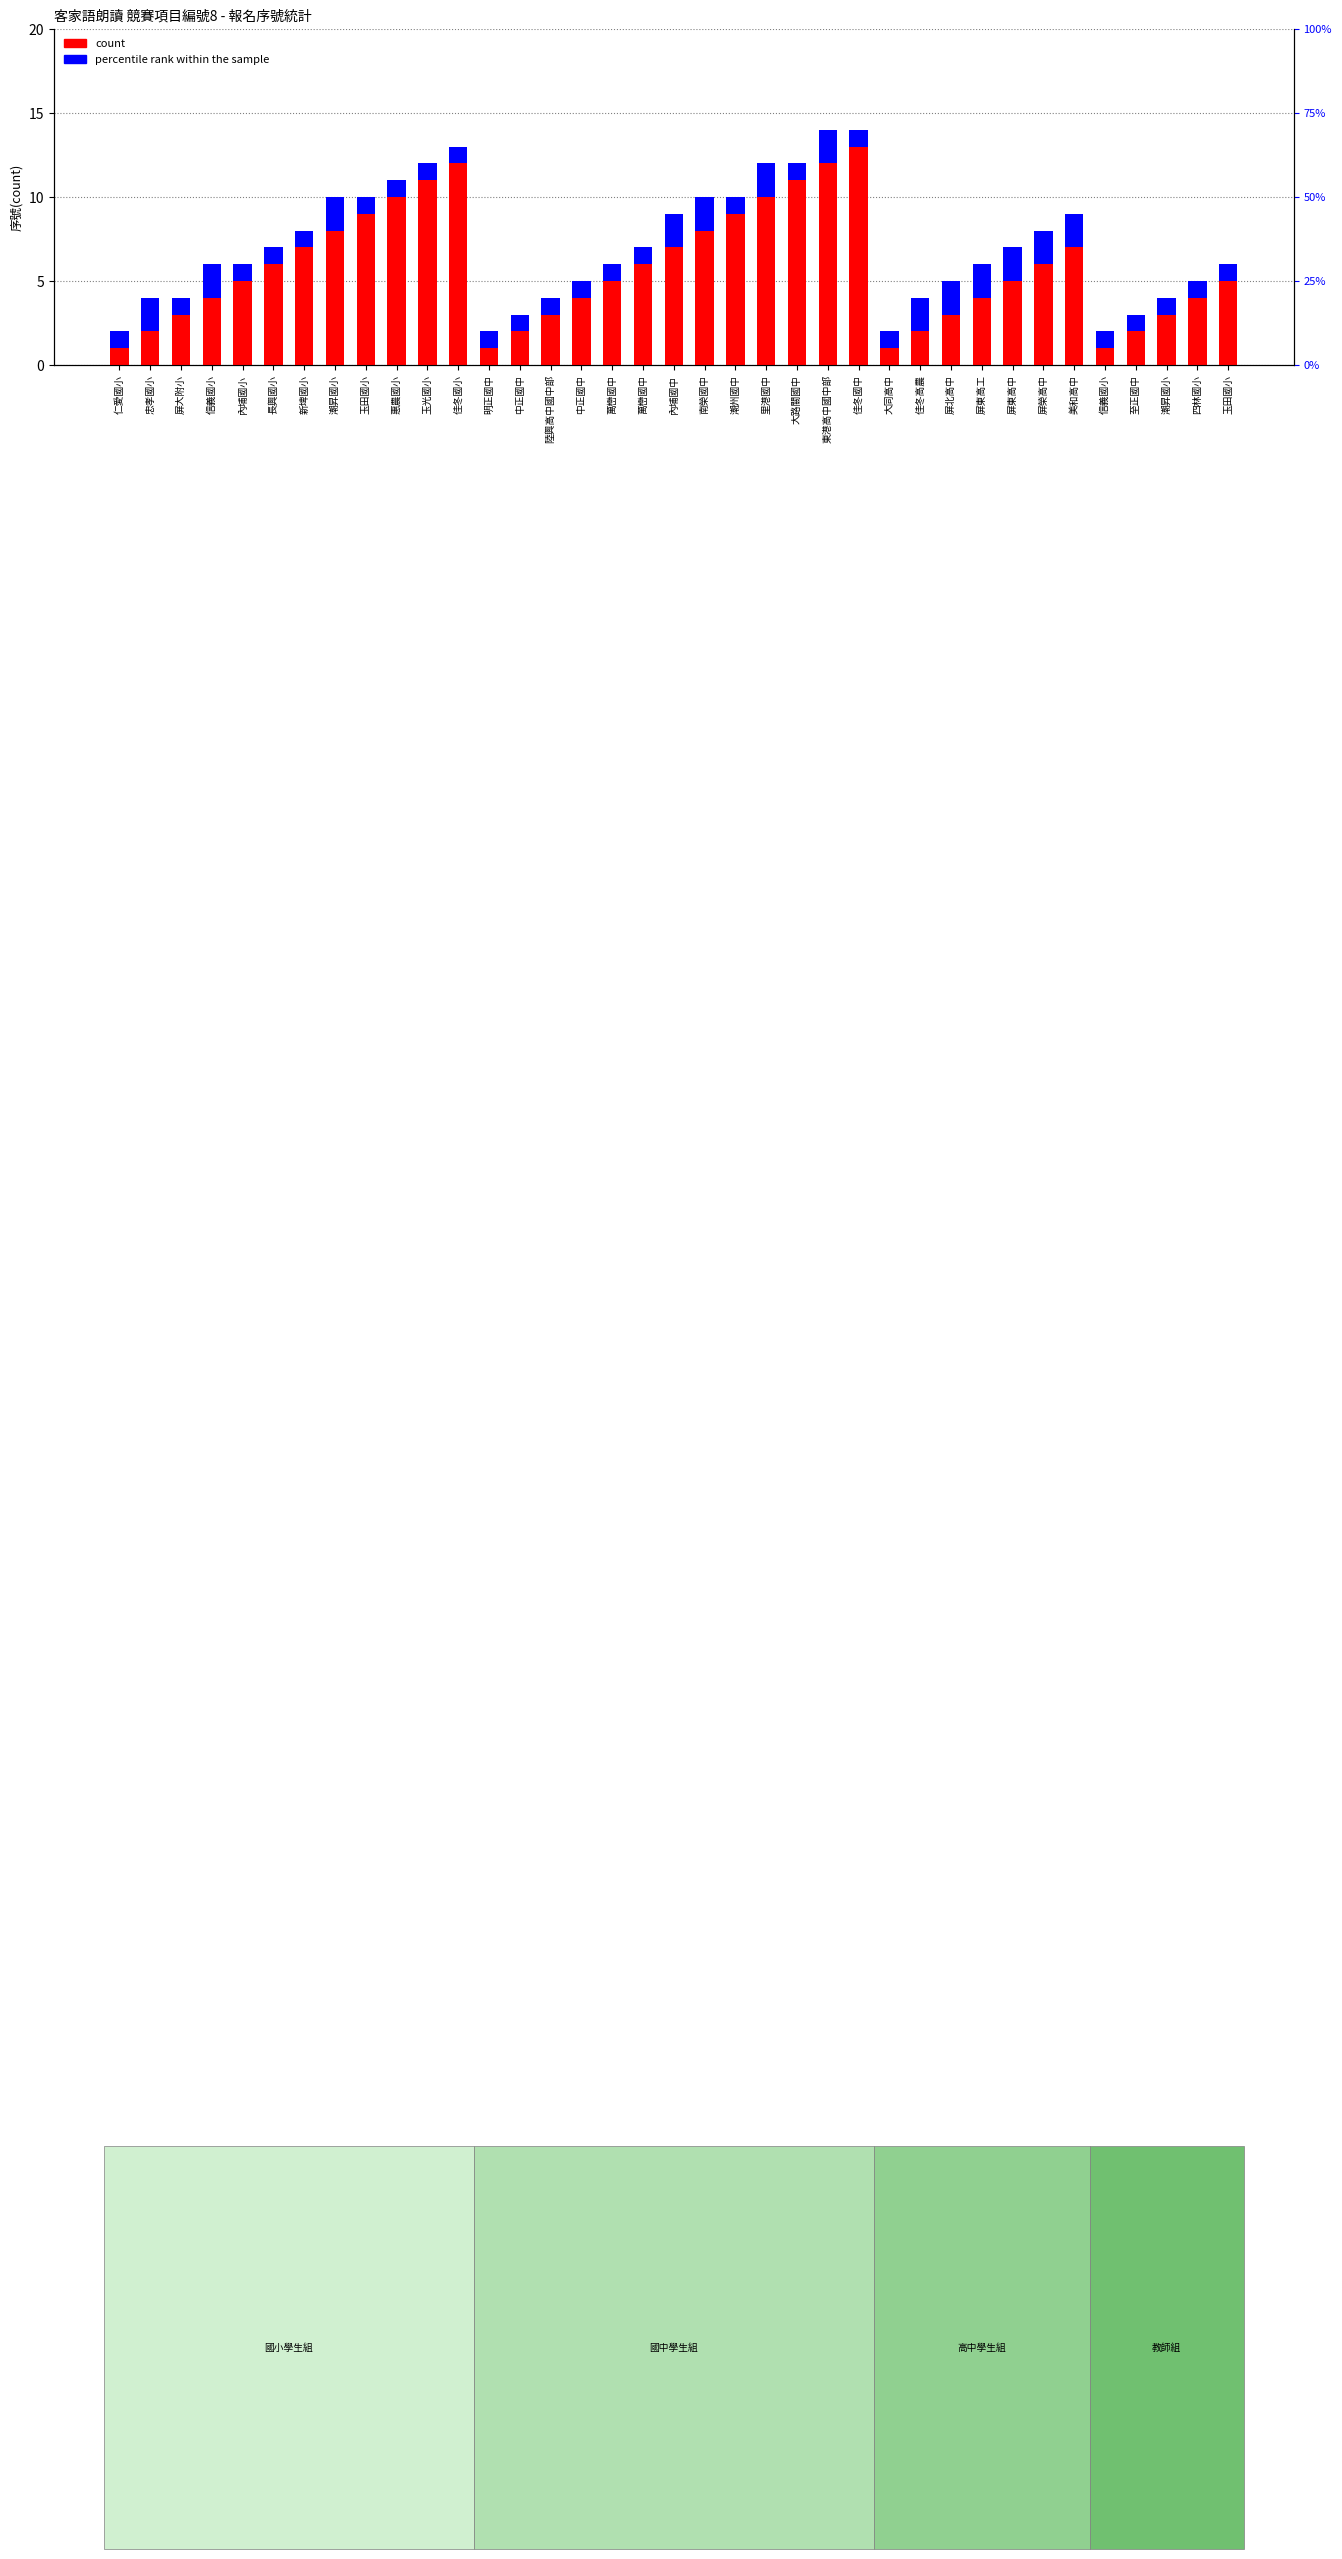

Reading right to left, what are all the values shown in this chart?

count: 玉田國小=5	四林國小=4	潮昇國小=3	至正國中=2	信義國小=1	美和高中=7	屏榮高中=6	屏東高中=5	屏東高工=4	屏北高中=3	佳冬高農=2	大同高中=1	佳冬國中=13	東港高中國中部=12	大路關國中=11	里港國中=10	潮州國中=9	南榮國中=8	內埔國中=7	萬巒國中=6	萬巒國中=5	中正國中=4	陸興高中國中部=3	中正國中=2	明正國中=1	佳冬國小=12	玉光國小=11	惠農國小=10	玉田國小=9	潮昇國小=8	新埤國小=7	長興國小=6	內埔國小=5	信義國小=4	屏大附小=3	忠孝國小=2	仁愛國小=1
percentile rank within the sample: 玉田國小=1	四林國小=1	潮昇國小=1	至正國中=1	信義國小=1	美和高中=2	屏榮高中=2	屏東高中=2	屏東高工=2	屏北高中=2	佳冬高農=2	大同高中=1	佳冬國中=1	東港高中國中部=2	大路關國中=1	里港國中=2	潮州國中=1	南榮國中=2	內埔國中=2	萬巒國中=1	萬巒國中=1	中正國中=1	陸興高中國中部=1	中正國中=1	明正國中=1	佳冬國小=1	玉光國小=1	惠農國小=1	玉田國小=1	潮昇國小=2	新埤國小=1	長興國小=1	內埔國小=1	信義國小=2	屏大附小=1	忠孝國小=2	仁愛國小=1